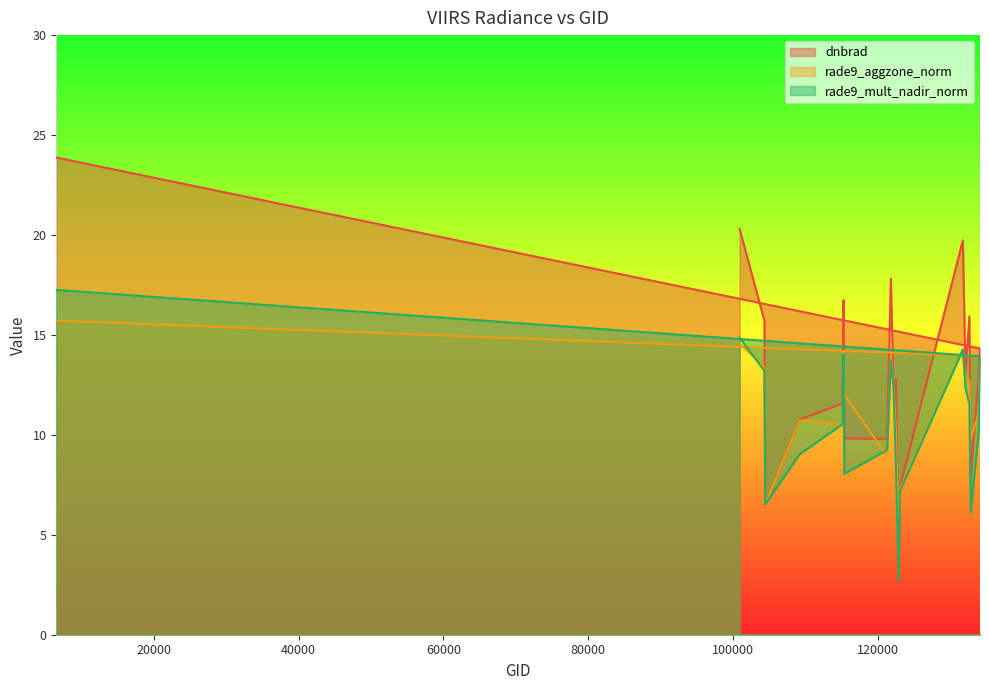

What is the sum of all dnbrad values?

262.9